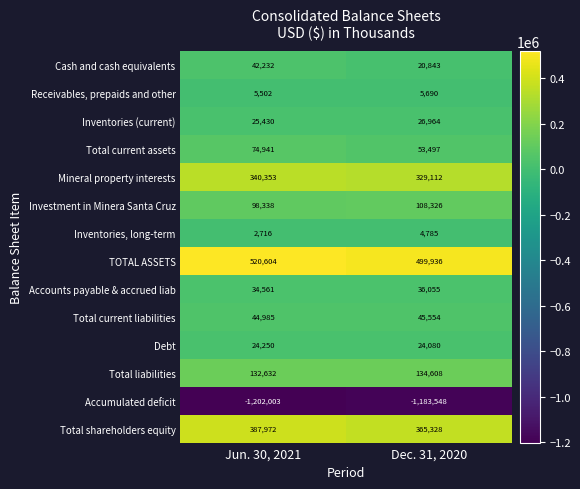

What is the greatest value displayed?

520604